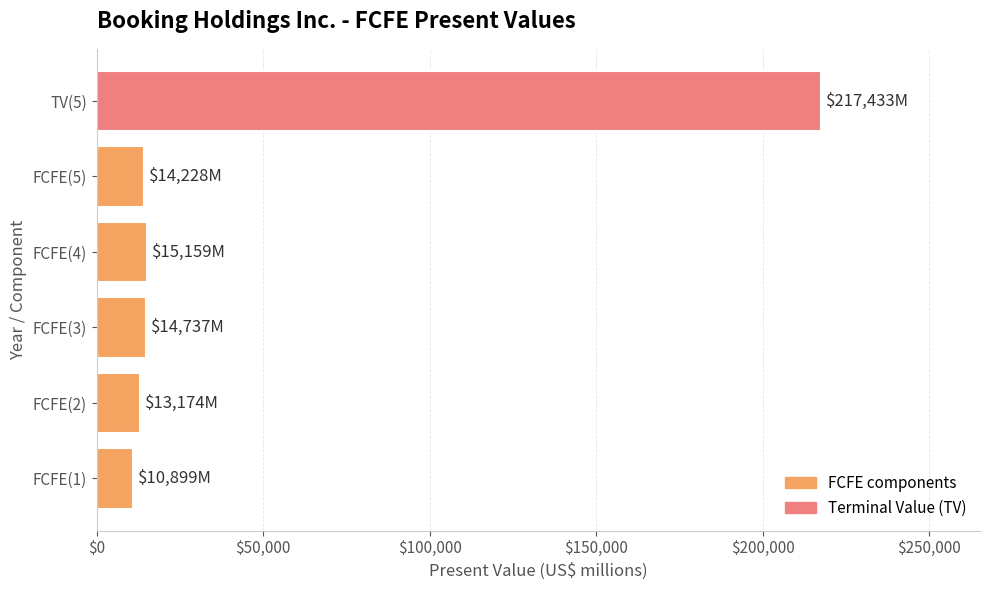

Is it true that the value at FCFE(5) is 14228?

True